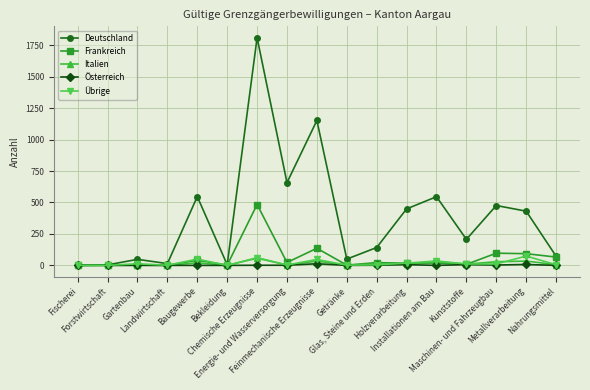

What are all the series names shown in the legend?

Deutschland, Frankreich, Italien, Österreich, Übrige